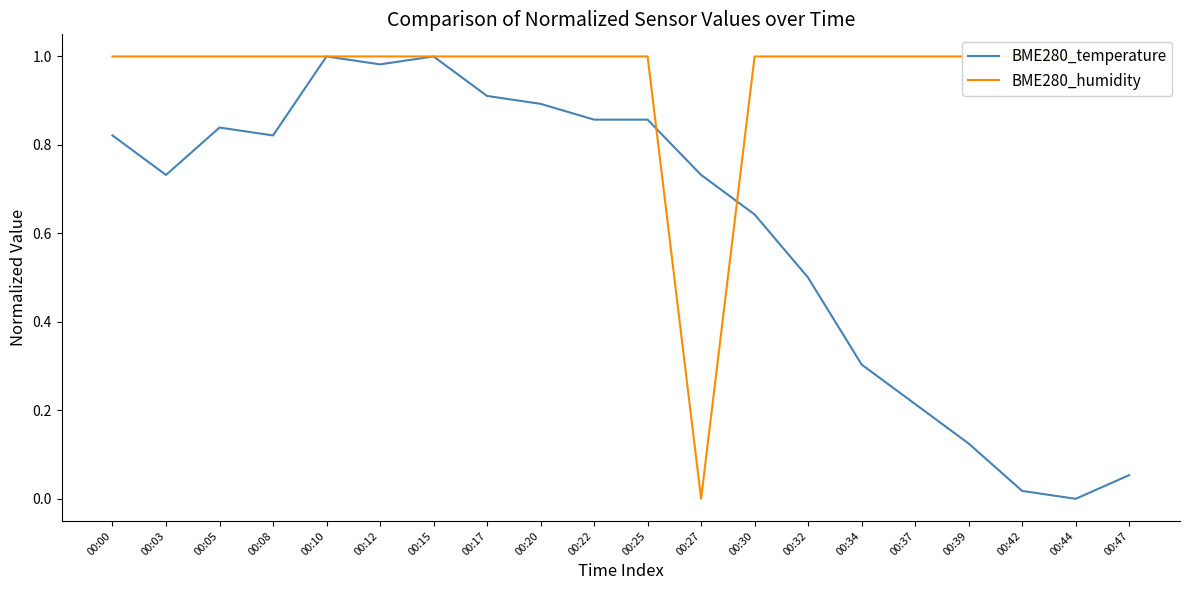

What is the sum of the BME280_temperature values at 00:30 and 00:27?

1.4